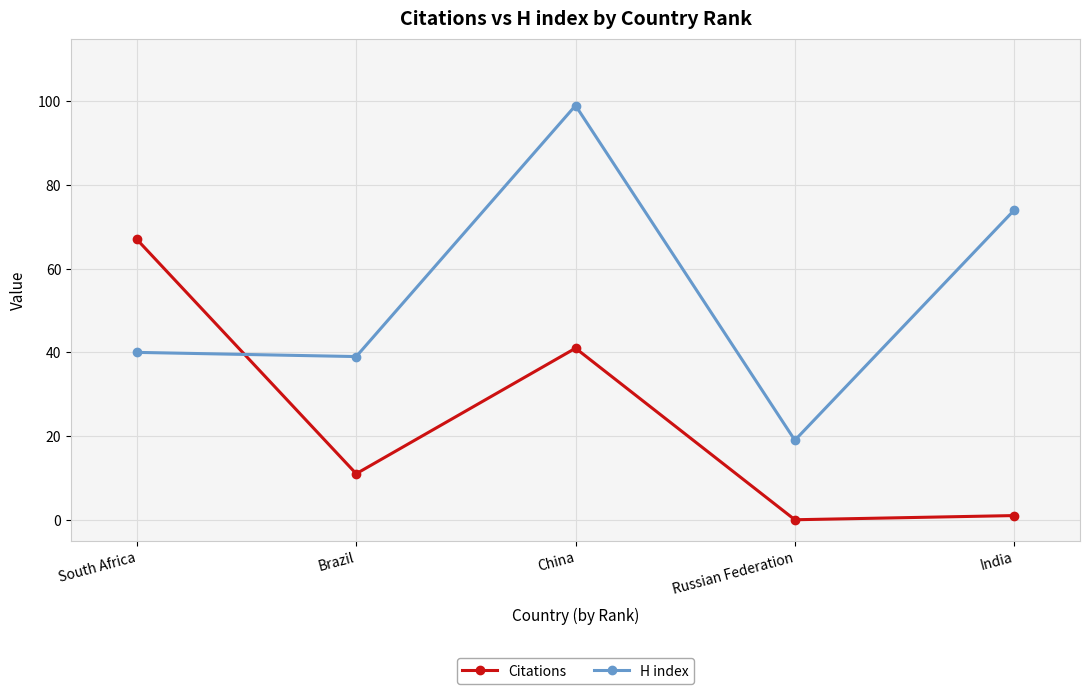

Reading left to right, list all the values displayed in this chart.

Citations: South Africa=67	Brazil=11	China=41	Russian Federation=0	India=1
H index: South Africa=40	Brazil=39	China=99	Russian Federation=19	India=74